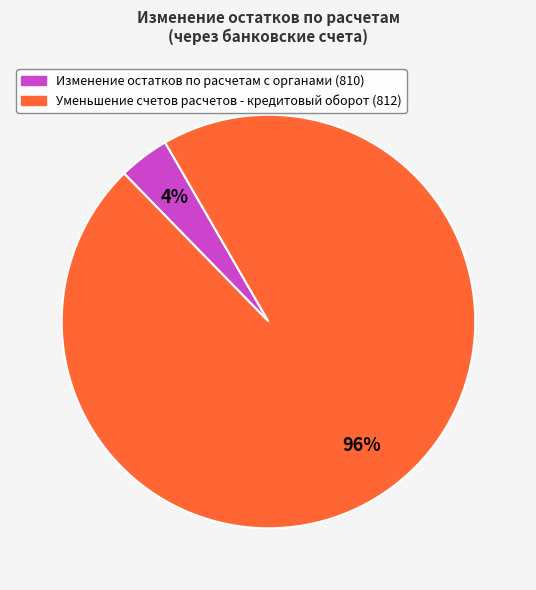

Is there any slice that represents more than half of the pie?

Yes